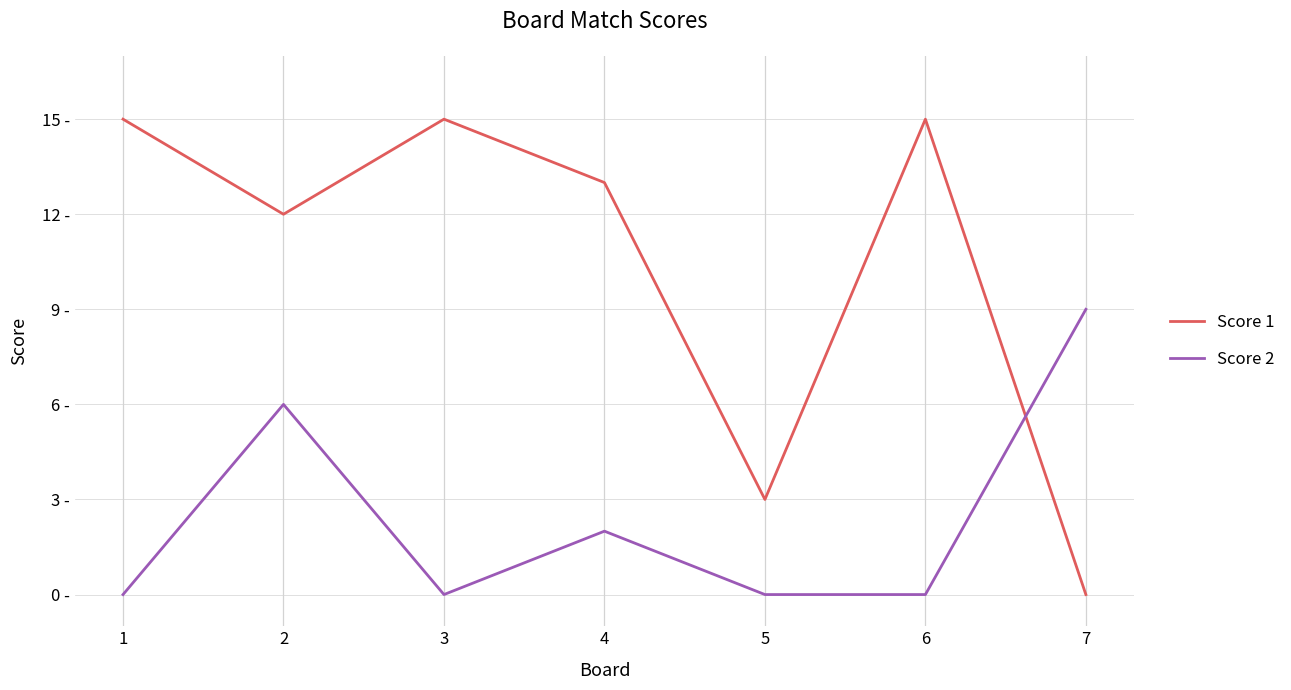

What are all the series names shown in the legend?

Score 1, Score 2